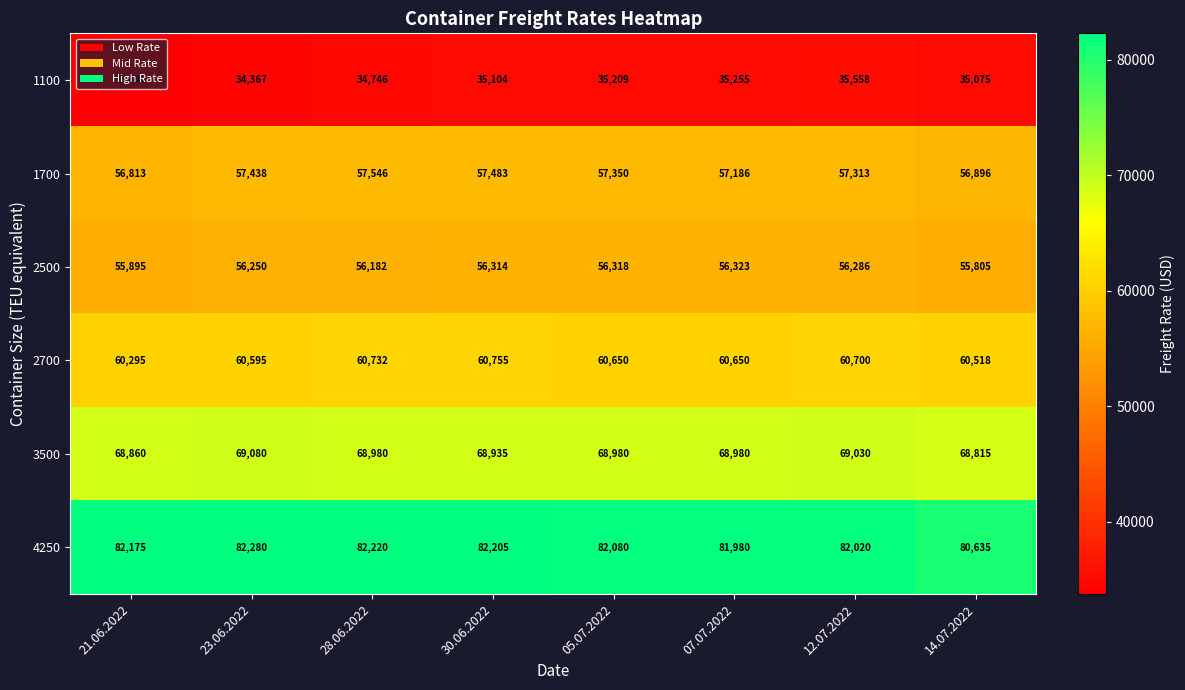

What is the greatest value displayed?

82280